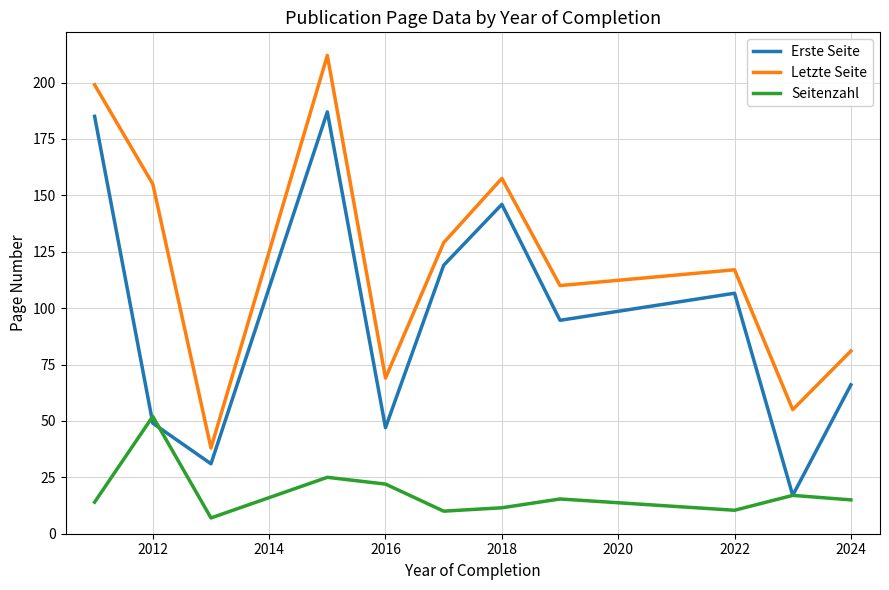

True or false: Letzte Seite and Erste Seite cross at least once.

False